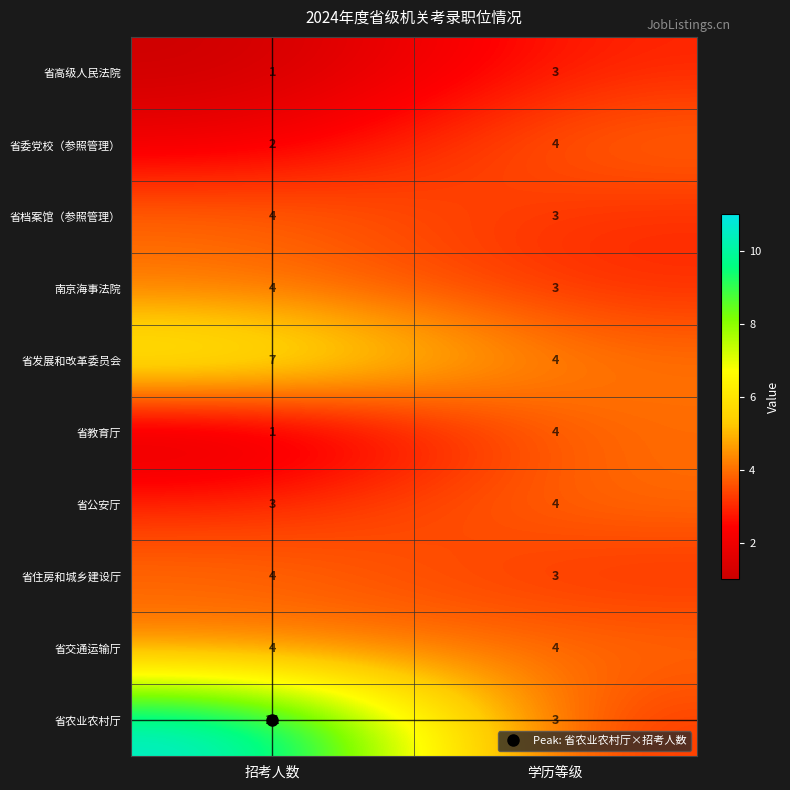

Which series changed the most between 招考人数 and 学历等级?

省农业农村厅